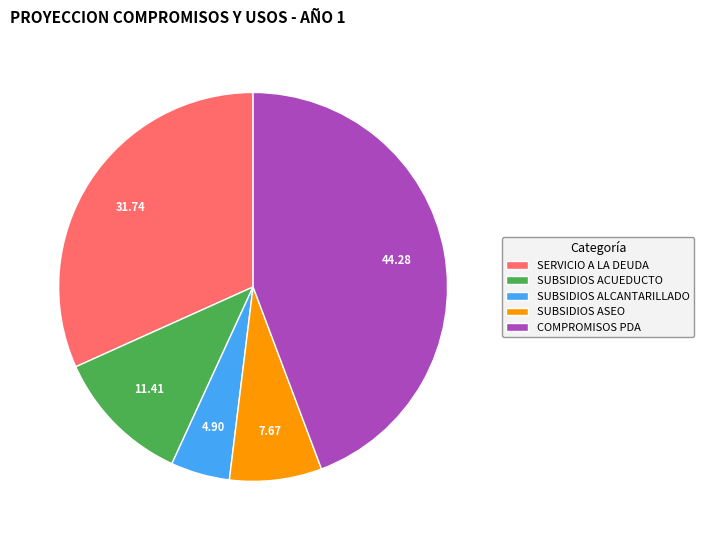

Which category has the biggest portion of the pie?

COMPROMISOS PDA